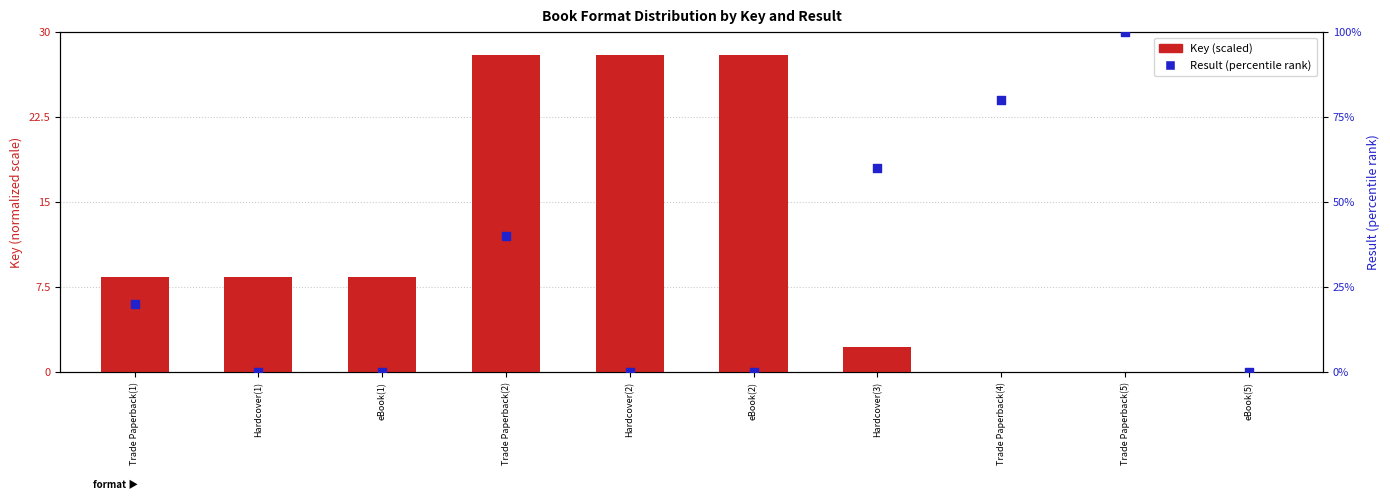

Which series reaches the minimum Y coordinate?

Result (percentile)